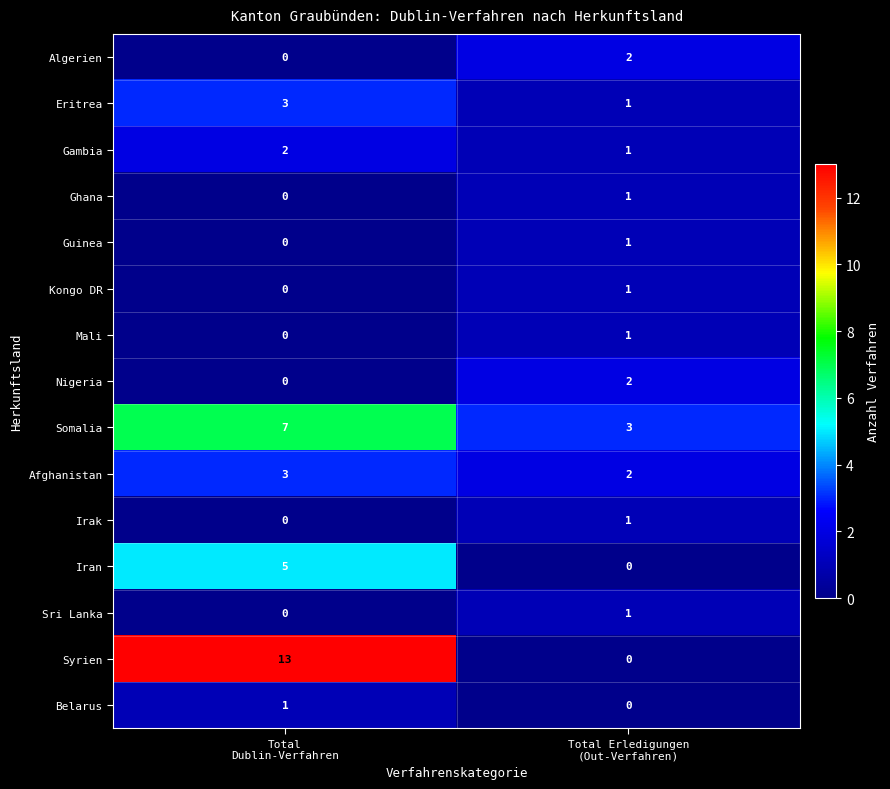

What is the maximum value for Iran?

5